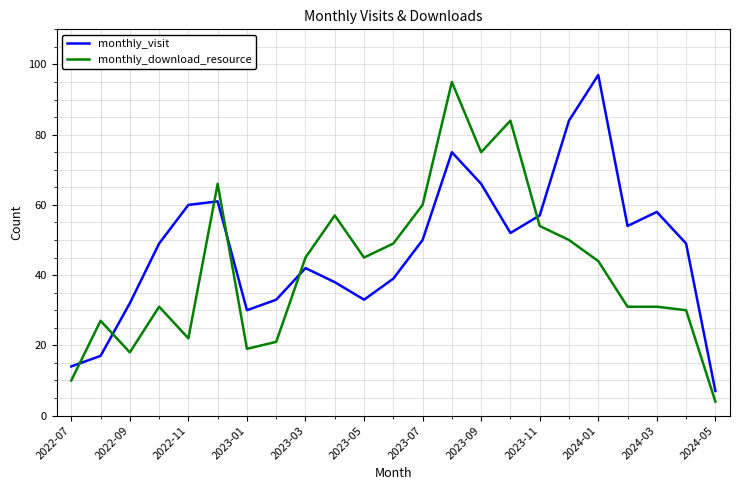

True or false: monthly_visit and monthly_download_resource intersect in this chart.

True